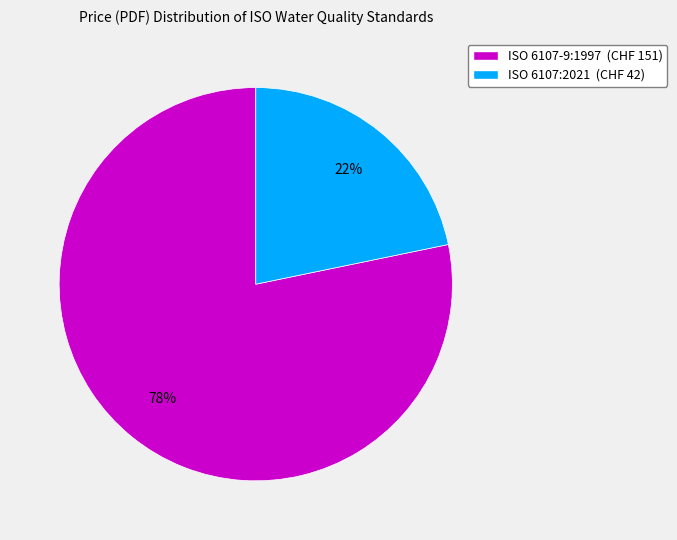

Do ISO 6107:2021 (CHF 42) and ISO 6107-9:1997 (CHF 151) together represent more than half of the pie?

Yes